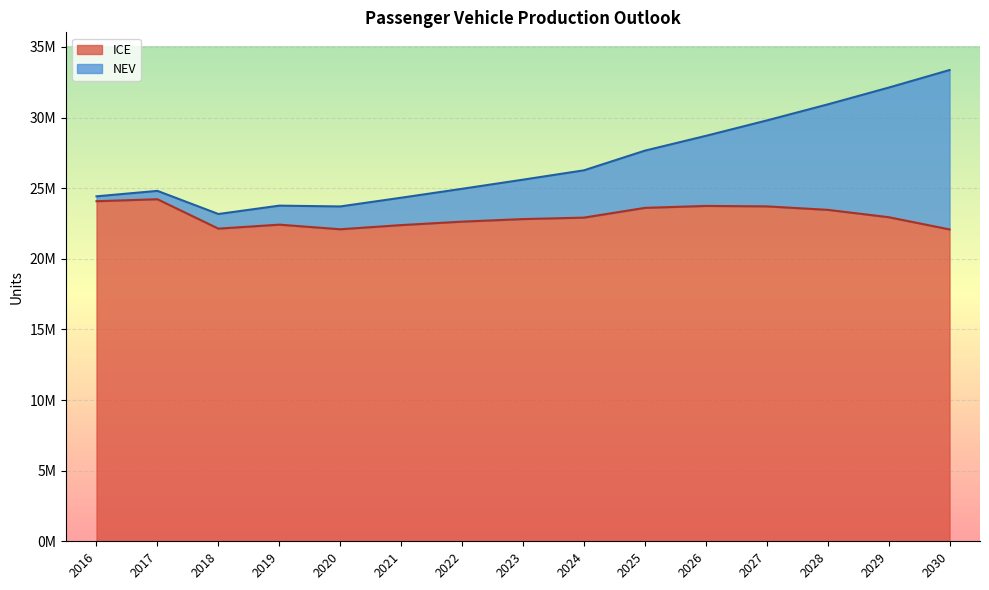

True or false: there are more than 1 points higher than both neighbors.

True